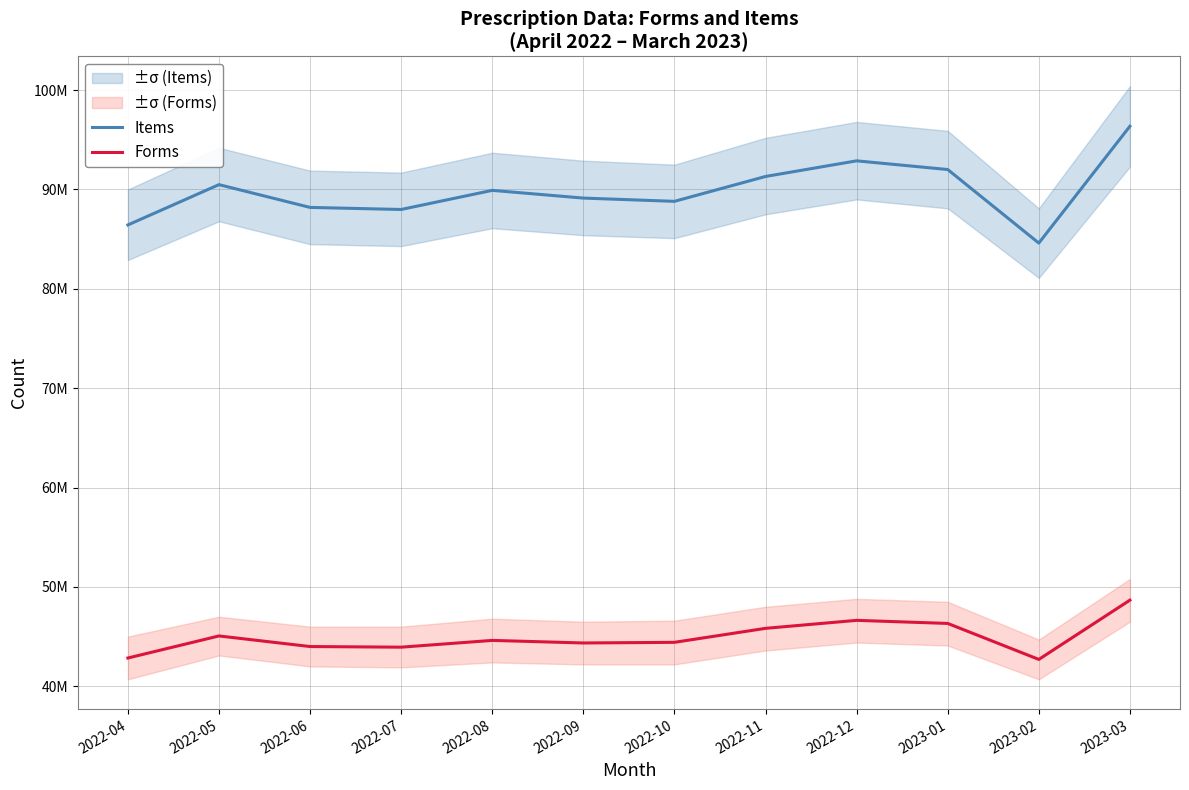

At 2022-11, list the series in order from smallest to largest.

Forms, Items